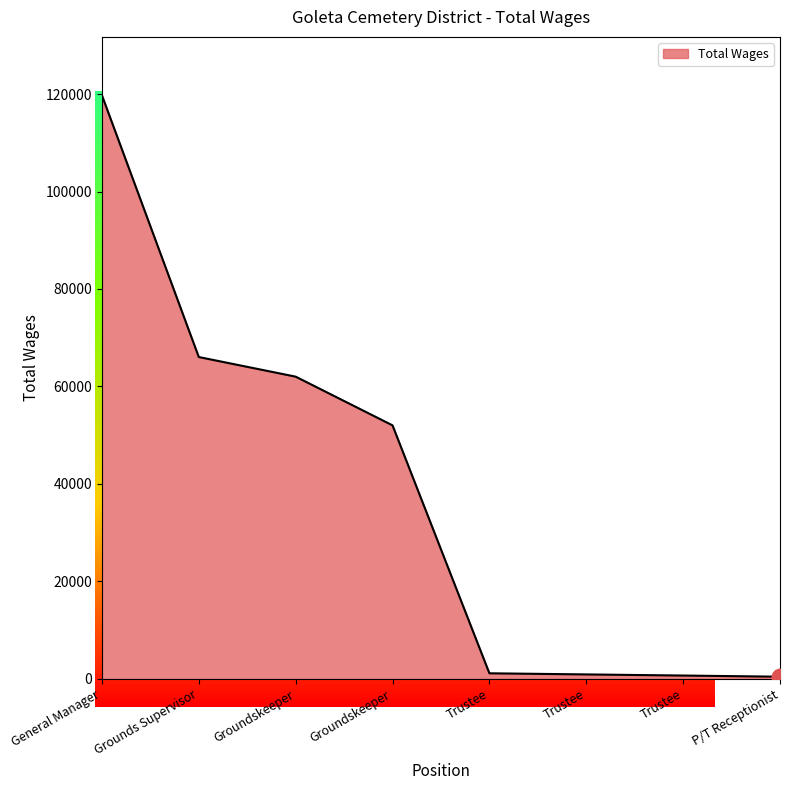

What is the difference between the second highest and second lowest values?

65351